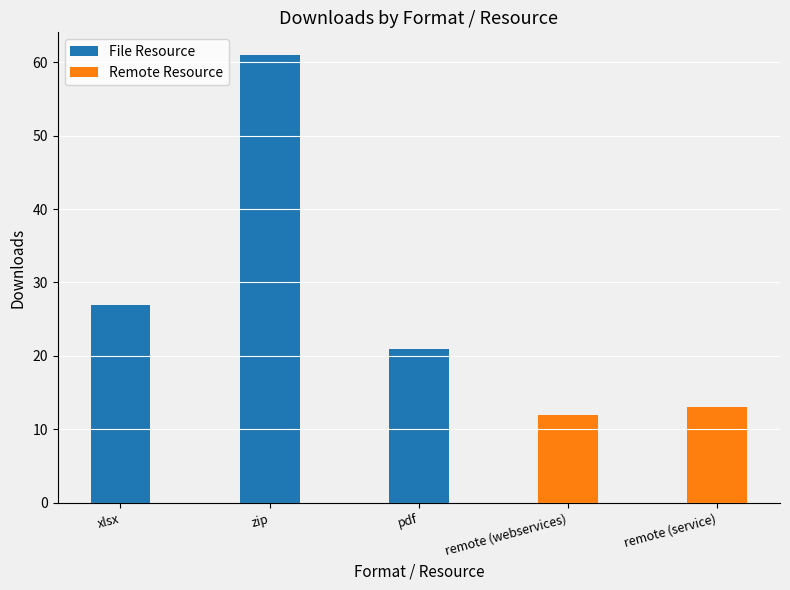

How many bars are there in total?

5